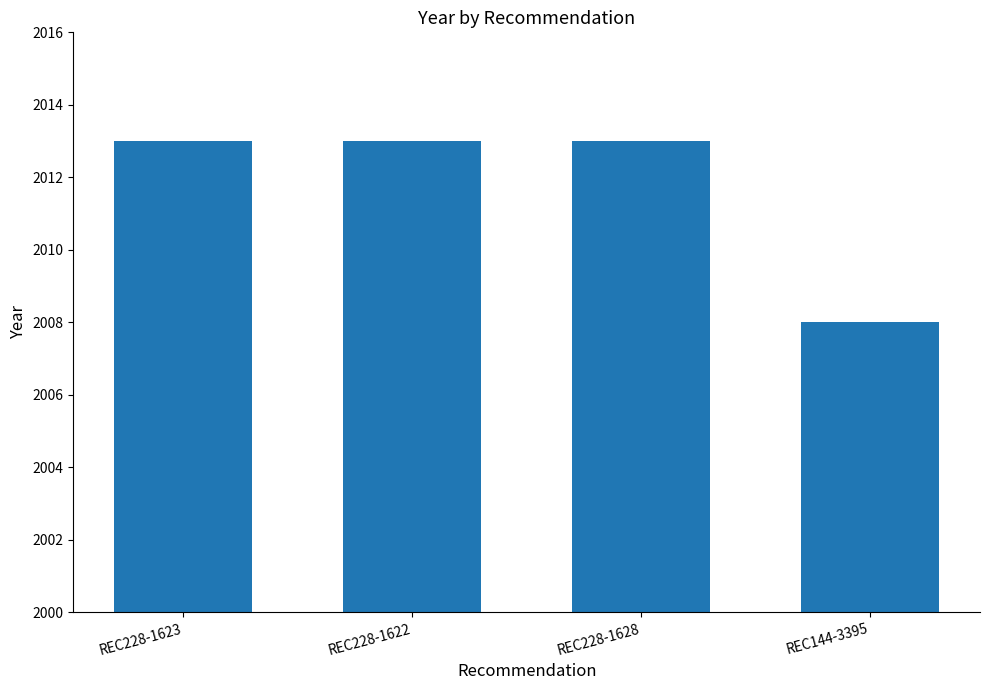

What is the change in value from REC228-1622 to REC144-3395?

-5